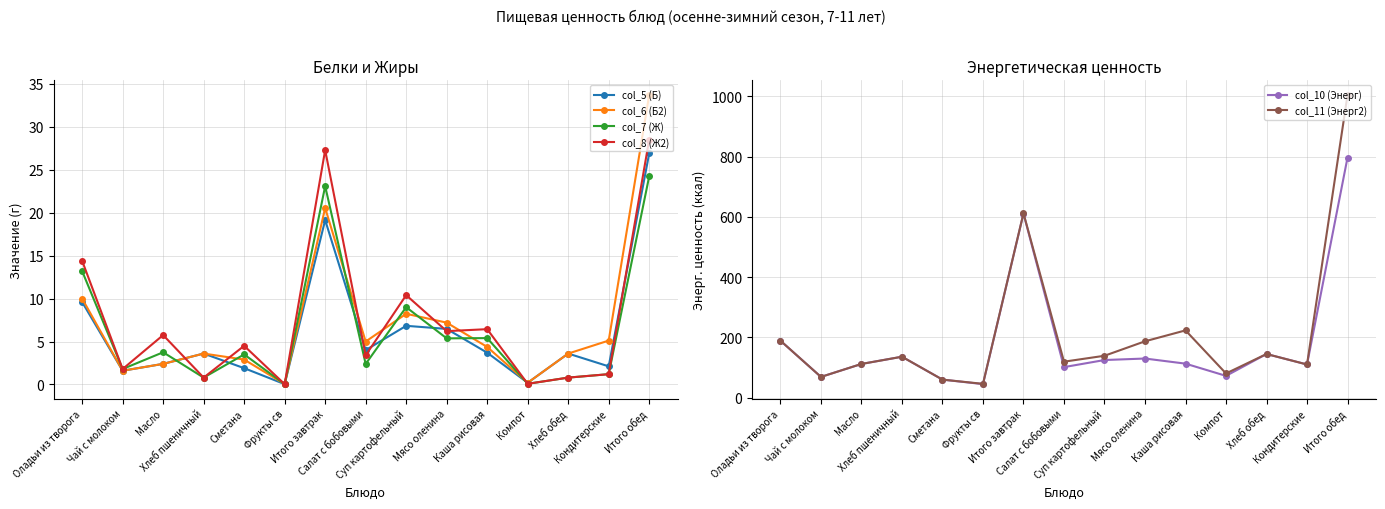

Rank the series by their maximum value, from highest to lowest.

col_11 (Энерг2), col_10 (Энерг), col_6 (Б2), col_8 (Ж2), col_5 (Б), col_7 (Ж)